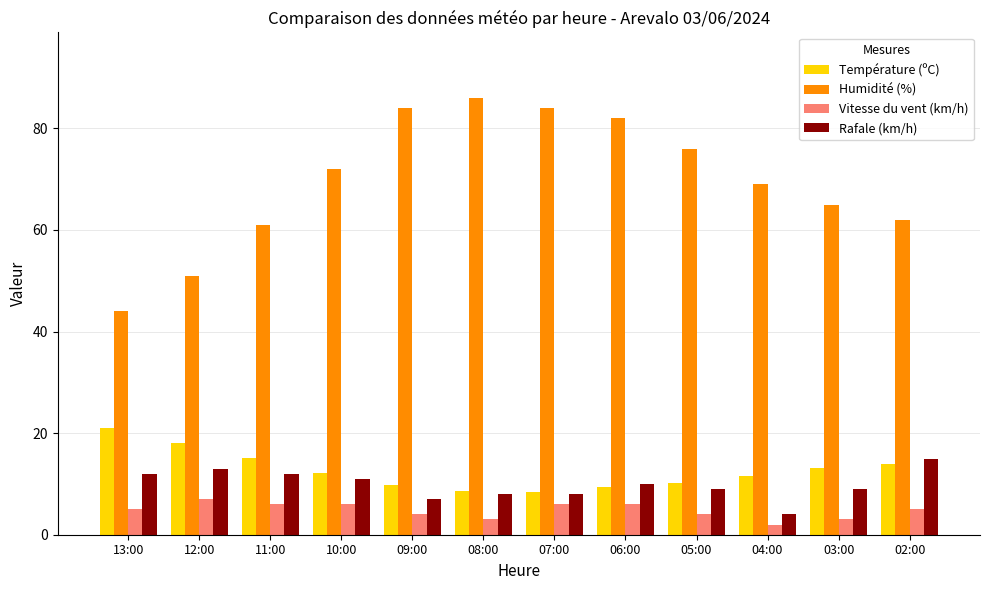

Where does the Rafale (km/h) series first go above 10?

13:00